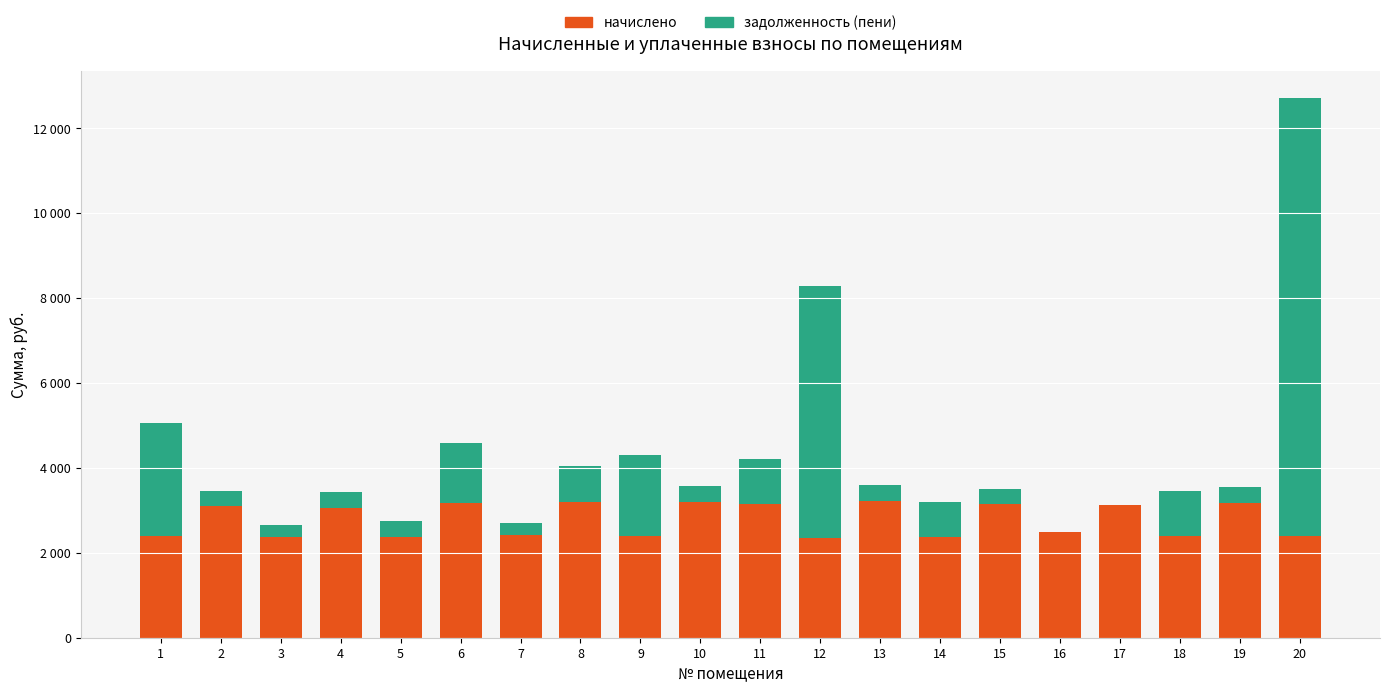

What is the value of the начислено bar at the 9th from the left?

2396.0